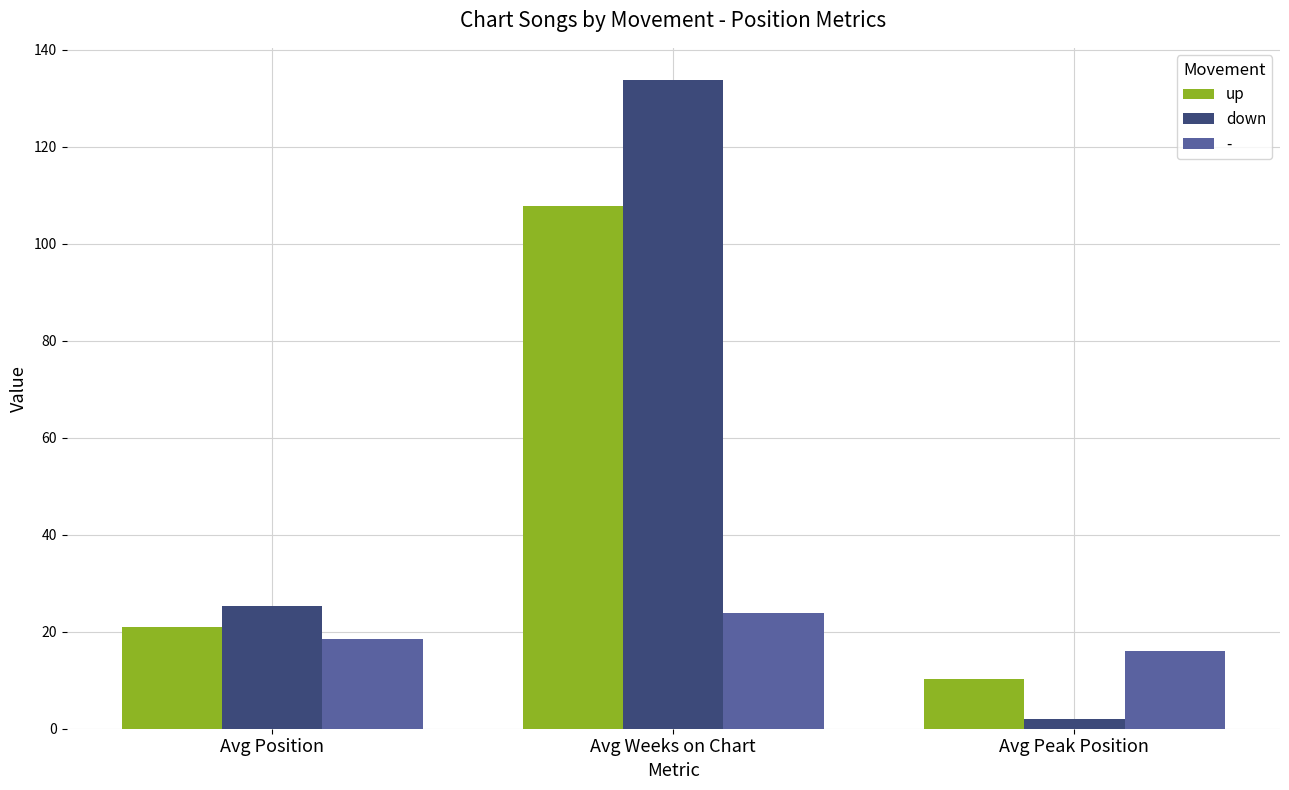

What is the difference between the maximum and minimum values in the up series?

97.5